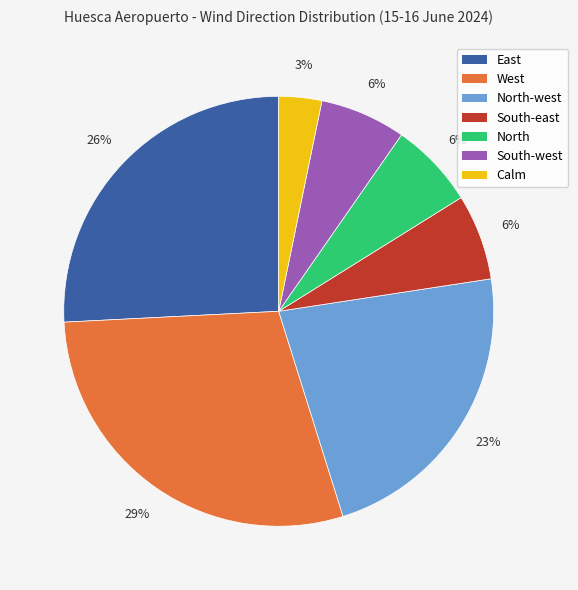

Is there a majority slice in this chart?

No